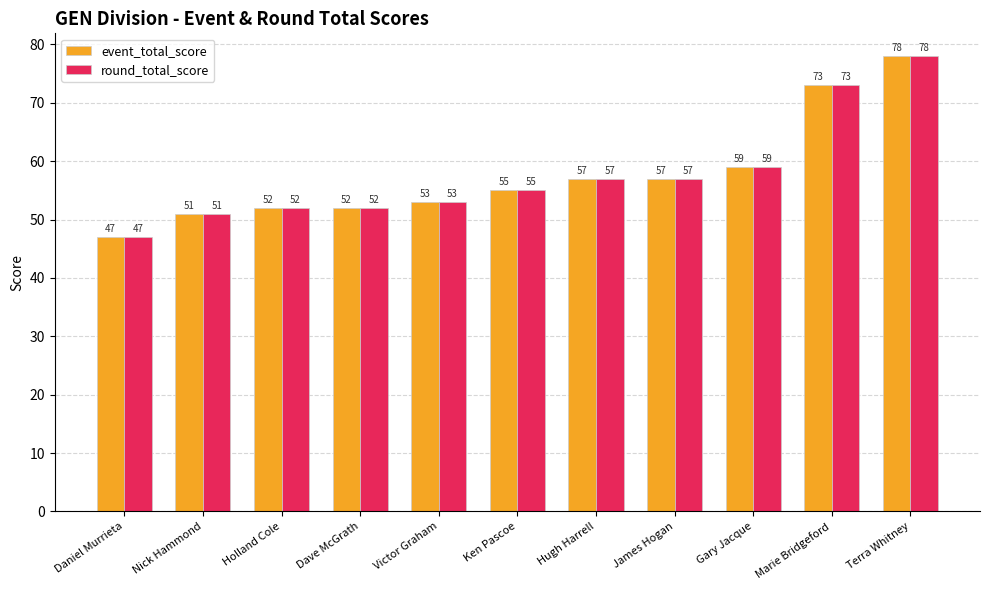

How many groups of bars are there?

11